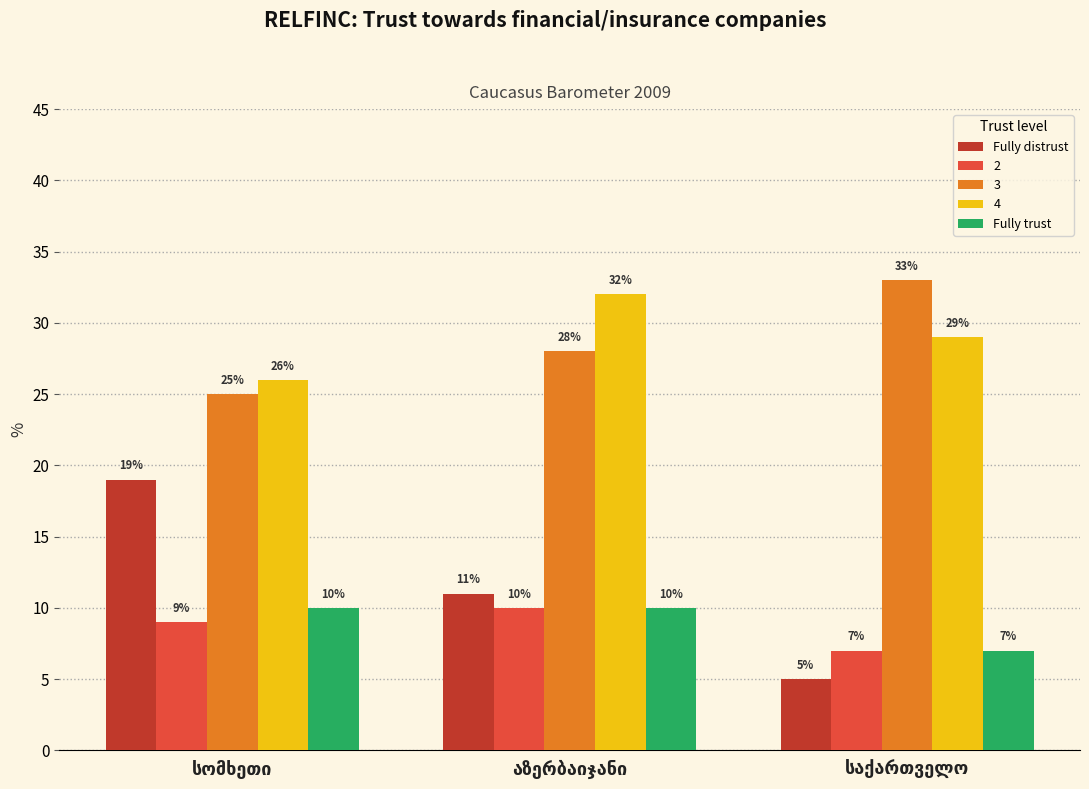

Reading right to left, list all the values displayed in this chart.

Fully distrust: 5	11	19
2: 7	10	9
3: 33	28	25
4: 29	32	26
Fully trust: 7	10	10